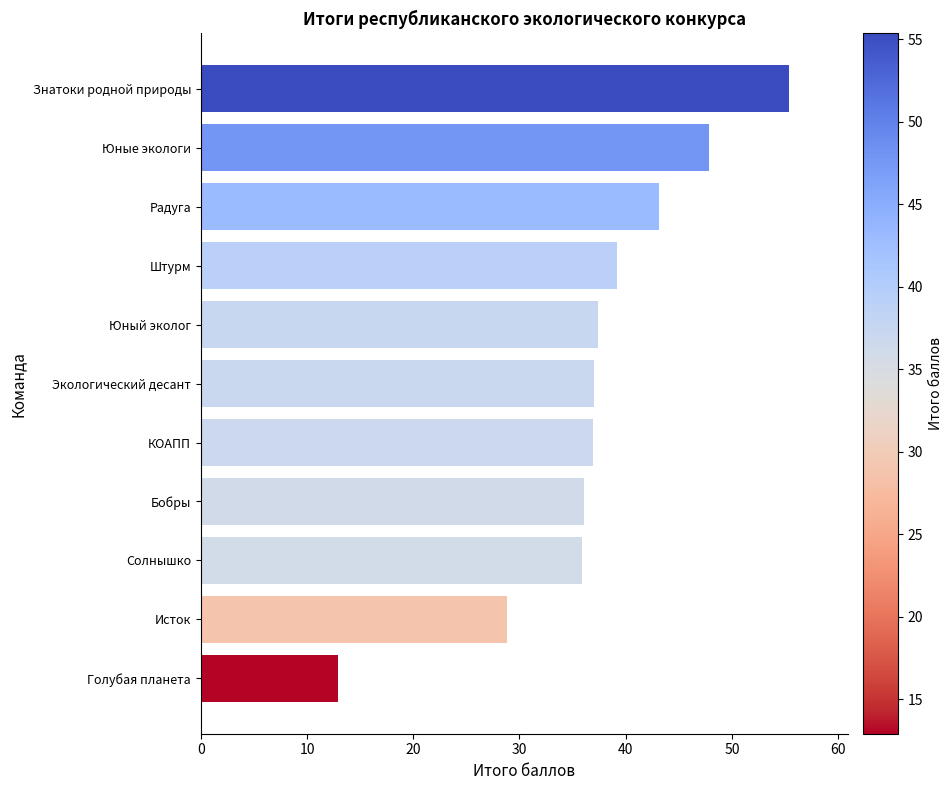

What is the average value?

37.3